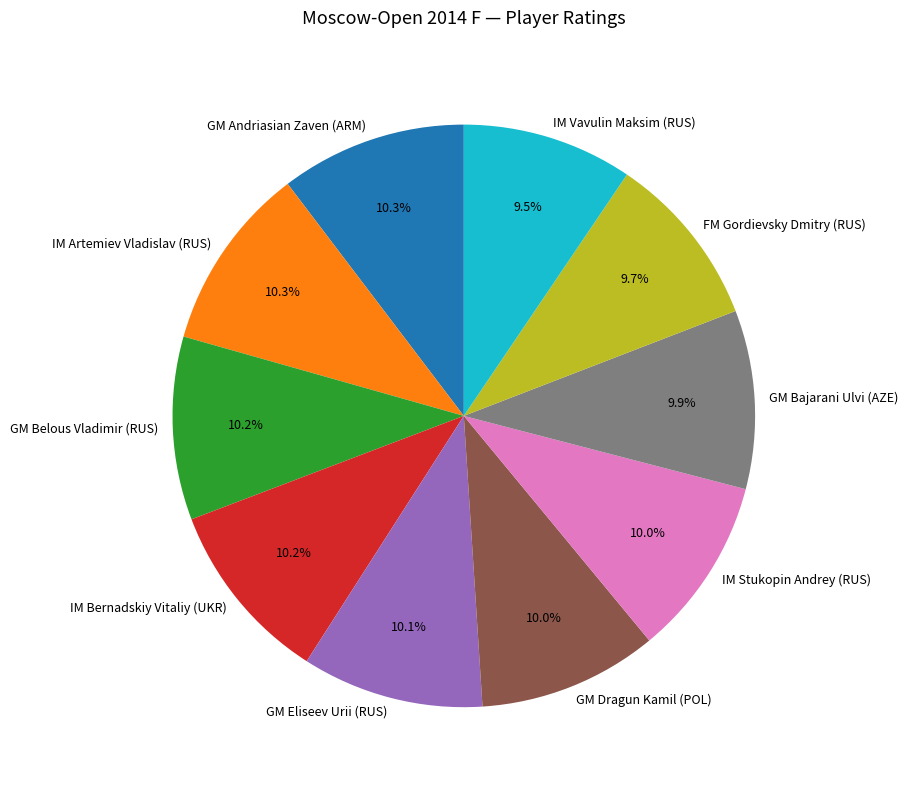

What percentage is NOT represented by GM Dragun Kamil (POL)?

90.0%